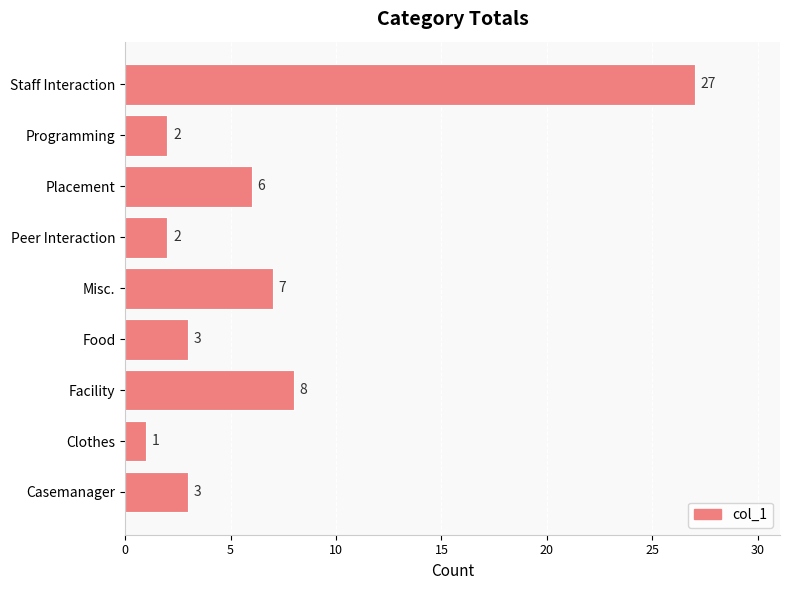

What is the change in value from Misc. to Programming?

-5